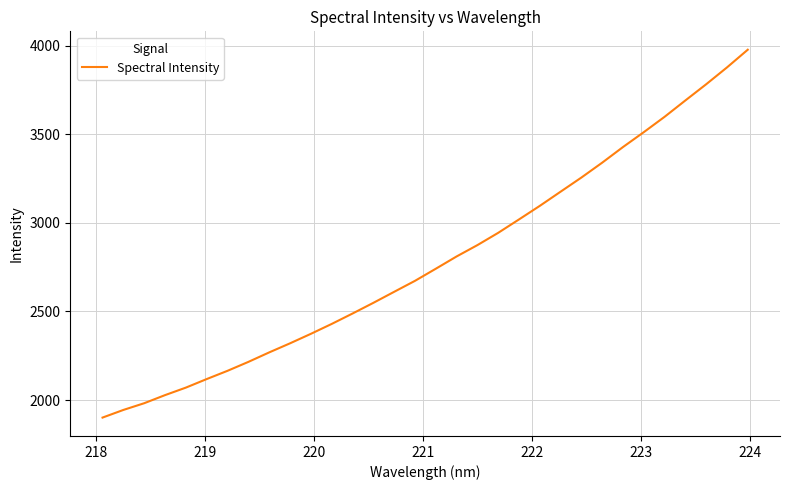

What is the smallest value displayed?

1901.4